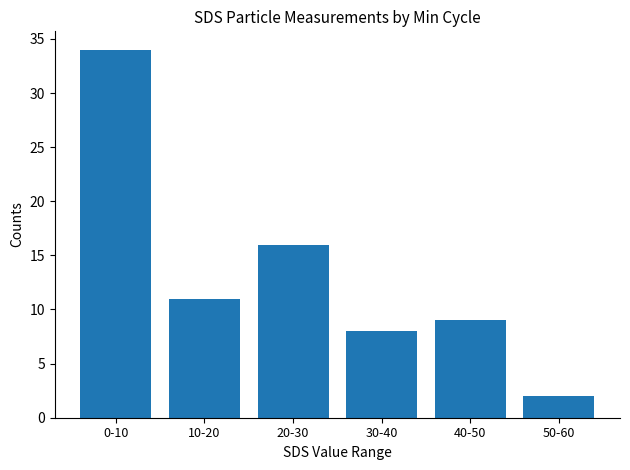

Reading right to left, extract all data points from this chart.

50-60=2	40-50=9	30-40=8	20-30=16	10-20=11	0-10=34